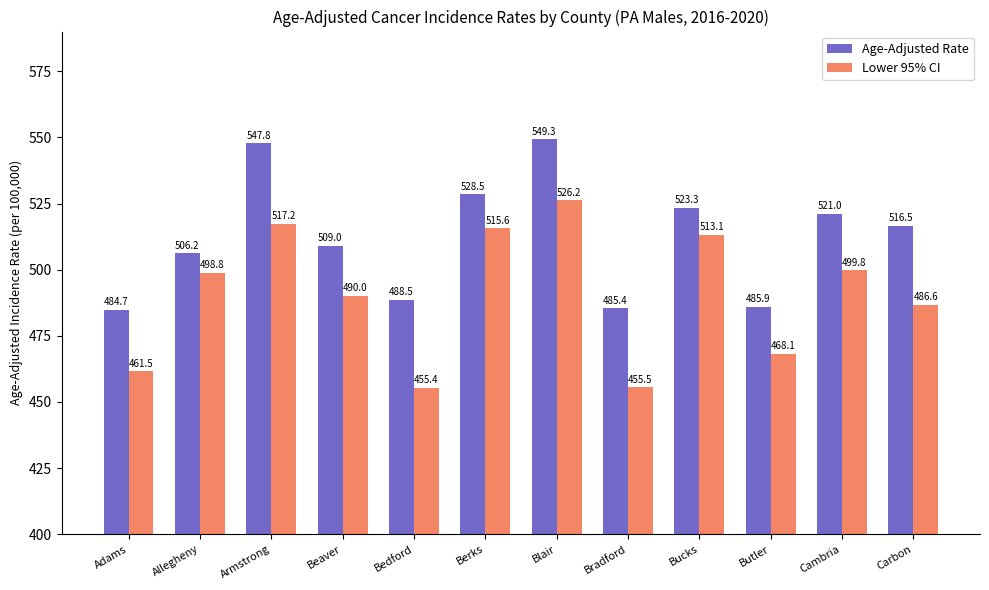

The value of Age-Adjusted Rate at Bucks is 523.3. True or false?

True